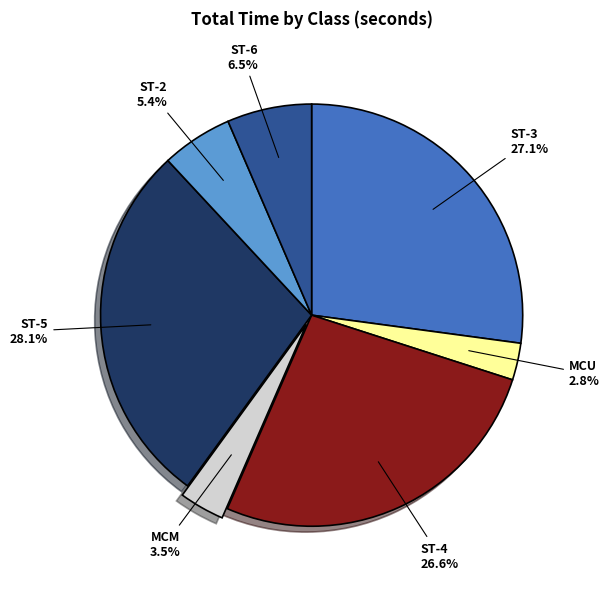

To the nearest percent, what is the combined percentage of ST-5 and MCM?

32%